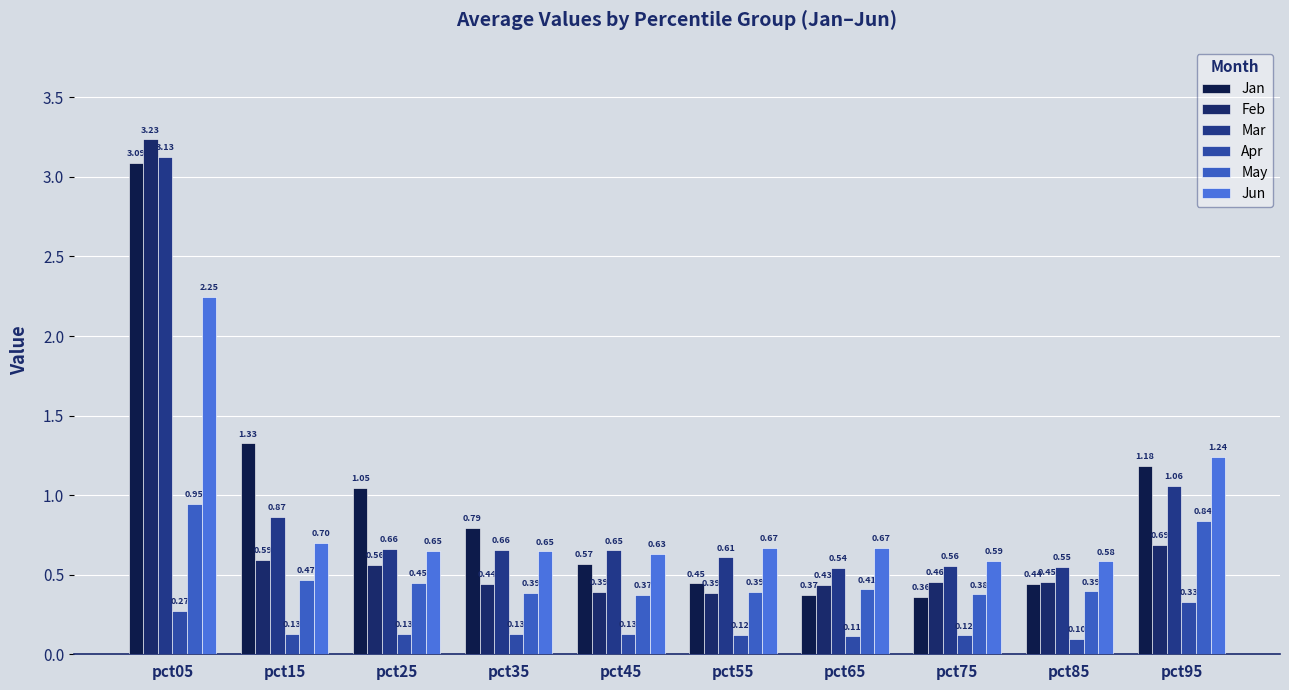

How many data points does each series have?

10